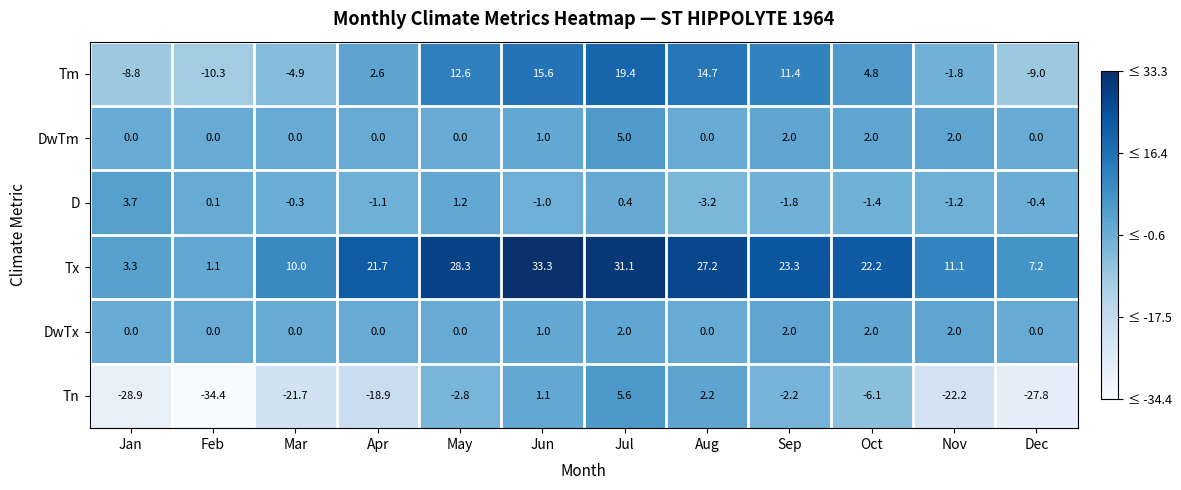

Which category has the lowest value across all series?

Feb